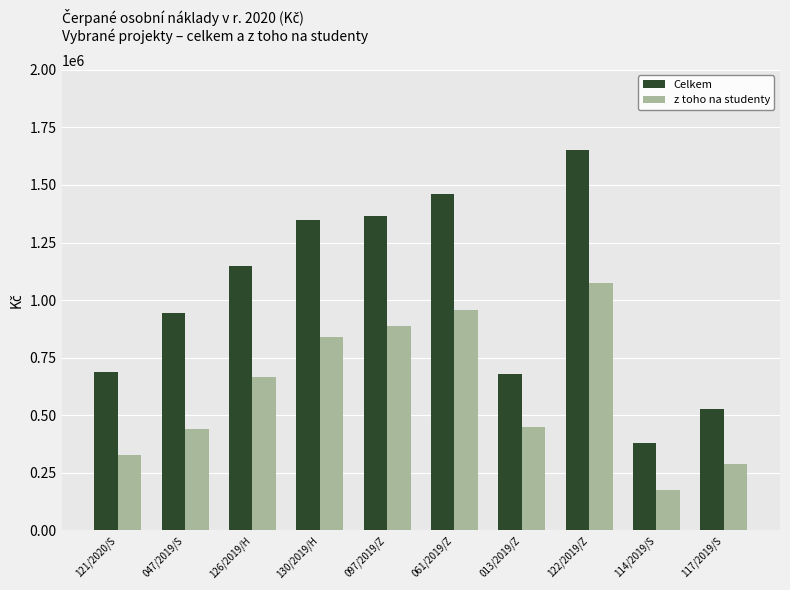

True or false: z toho na studenty has a value of 959000 at 061/2019/Z.

True